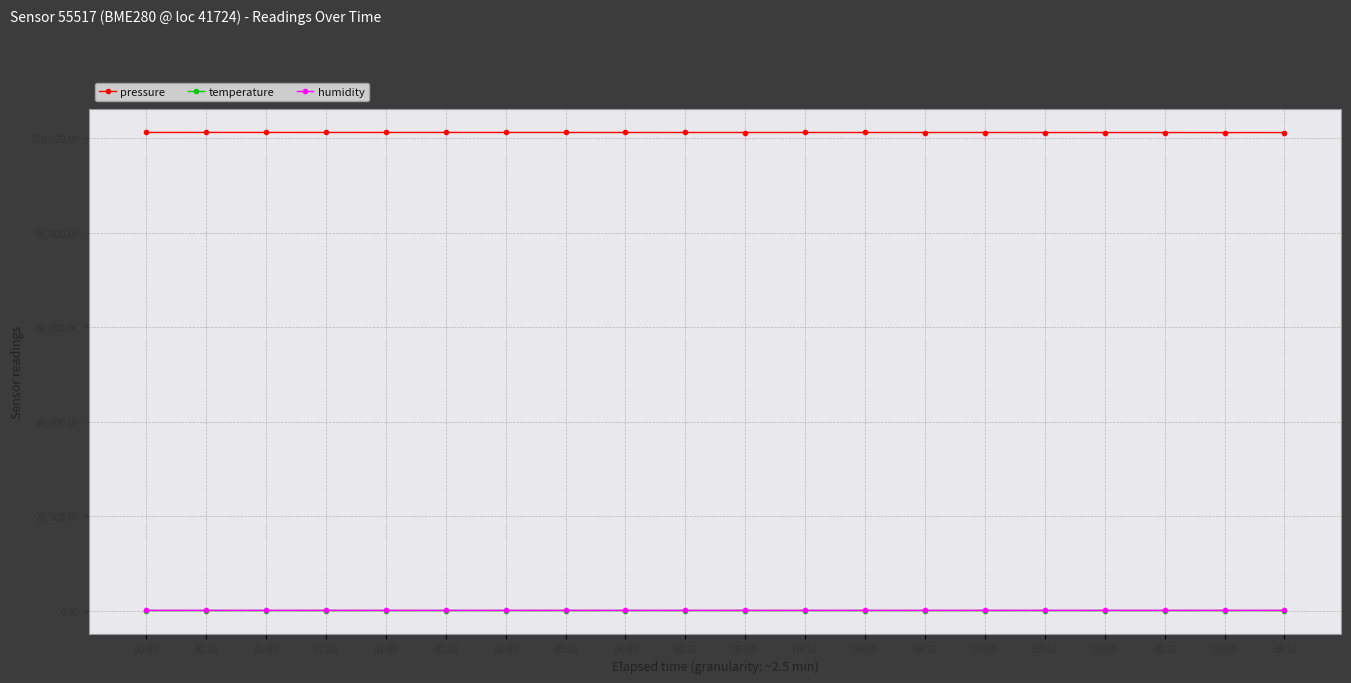

True or false: pressure has more than 2 points higher than both neighbors.

True